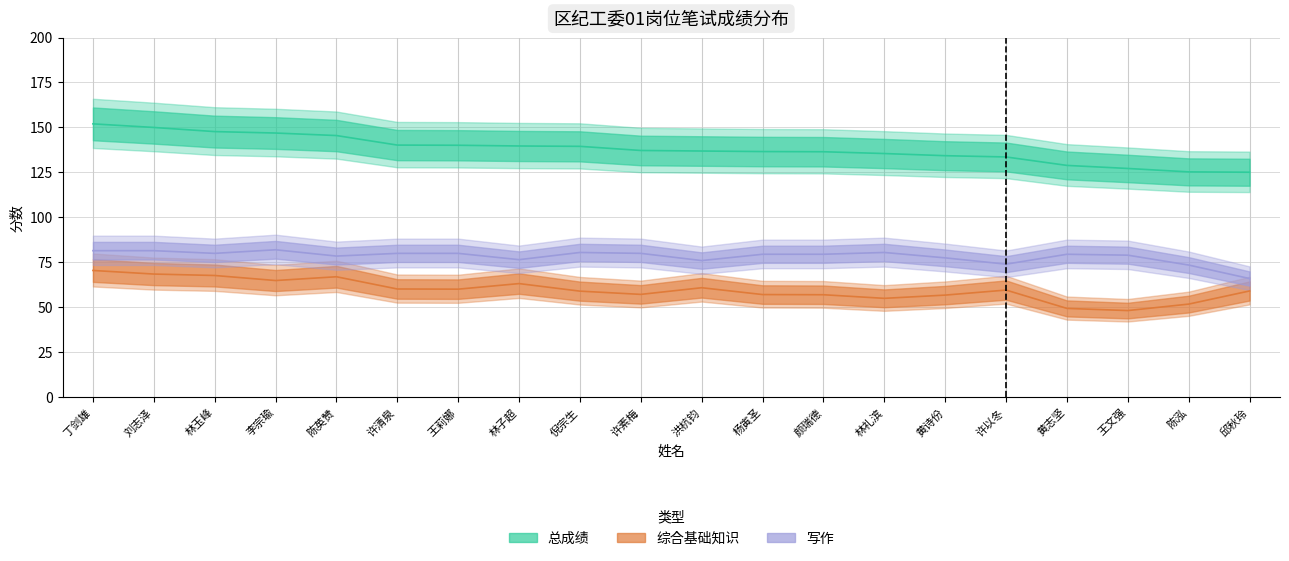

Reading left to right, extract all data points from this chart.

总成绩: 丁剑雄=152.0	刘志泽=150.0	林玉峰=147.7	李宗瑜=146.9	陈英赞=145.5	许清泉=140.2	王莉娜=140.1	林子超=139.7	倪宗生=139.5	许素梅=137.2	洪杭钧=136.9	杨寅圣=136.6	颜瑞德=136.5	林礼滨=135.5	黄诗份=134.3	许以冬=133.6	黄志坚=128.9	王文强=127.2	陈泓=125.3	邱秋玲=125.1
综合基础知识: 丁剑雄=70.5	刘志泽=68.5	林玉峰=67.7	李宗瑜=64.9	陈英赞=67.0	许清泉=60.2	王莉娜=60.1	林子超=63.2	倪宗生=59.0	许素梅=57.2	洪杭钧=60.9	杨寅圣=57.1	颜瑞德=57.0	林礼滨=55.0	黄诗份=56.8	许以冬=59.6	黄志坚=49.4	王文强=48.2	陈泓=51.8	邱秋玲=59.1
写作: 丁剑雄=81.5	刘志泽=81.5	林玉峰=80.0	李宗瑜=82.0	陈英赞=78.5	许清泉=80.0	王莉娜=80.0	林子超=76.5	倪宗生=80.5	许素梅=80.0	洪杭钧=76.0	杨寅圣=79.5	颜瑞德=79.5	林礼滨=80.5	黄诗份=77.5	许以冬=74.0	黄志坚=79.5	王文强=79.0	陈泓=73.5	邱秋玲=66.0